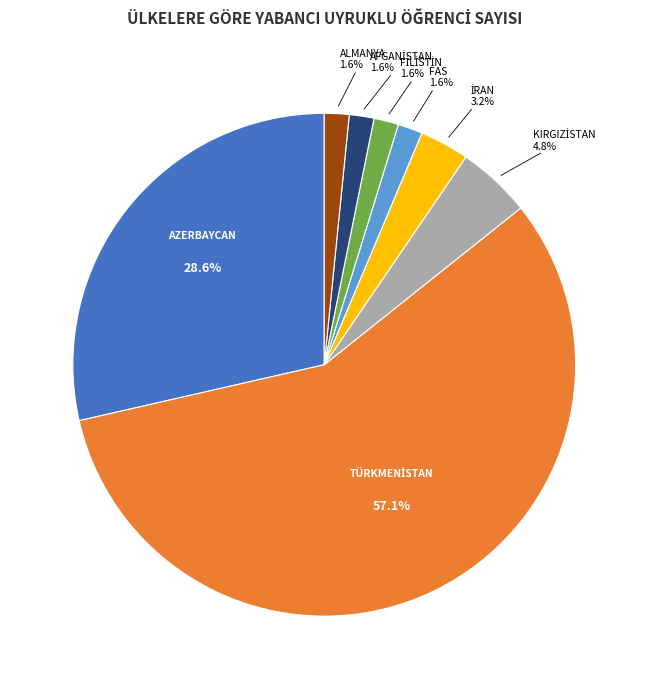

Does any single category account for the majority?

Yes